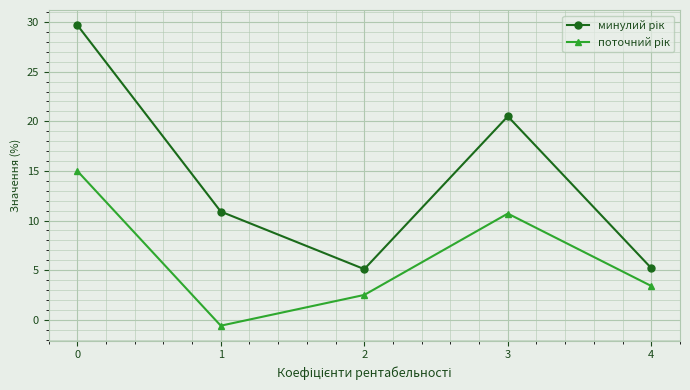

What is the difference between the highest and lowest values at 4?

1.8